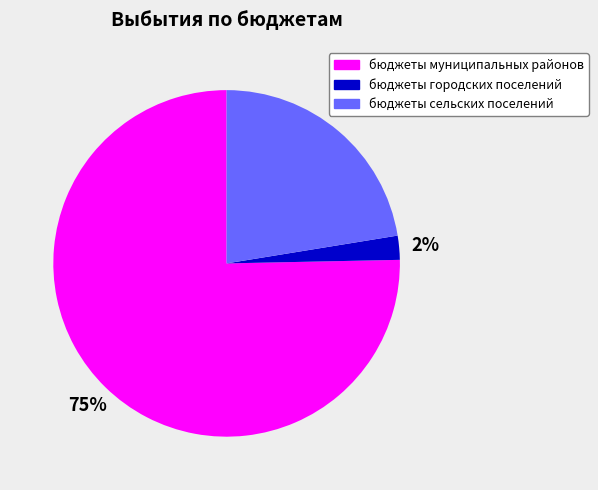

What is the largest slice in the pie chart?

бюджеты муниципальных районов